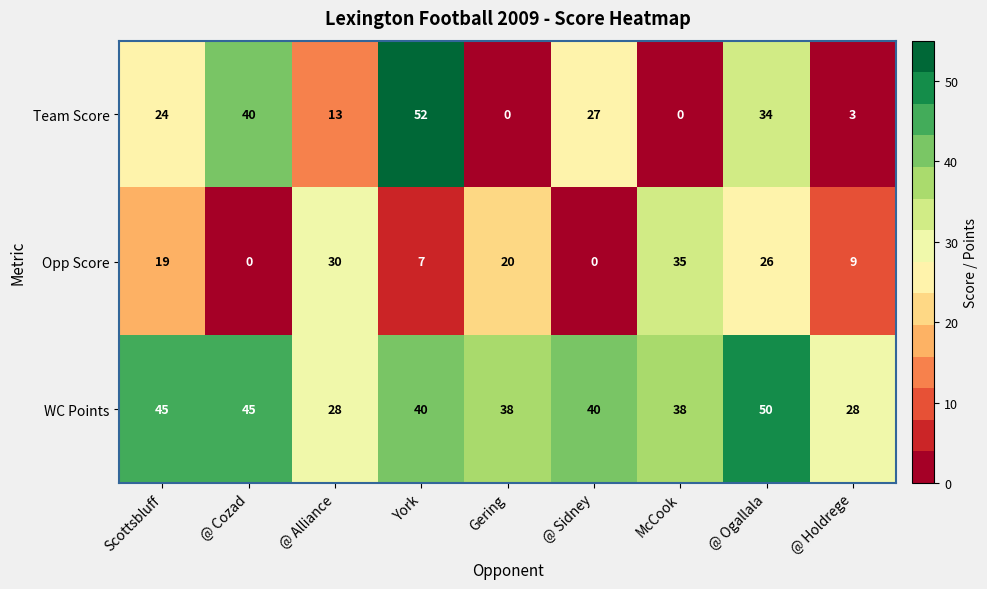

Which category has the highest value across all series?

York